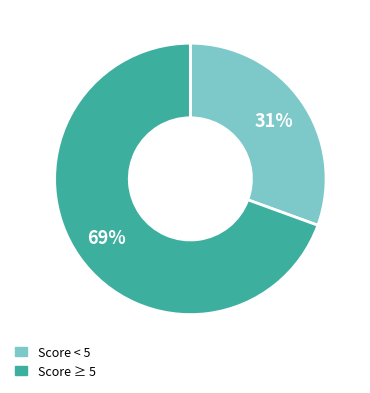

To the nearest percent, what is the average slice percentage?

50%